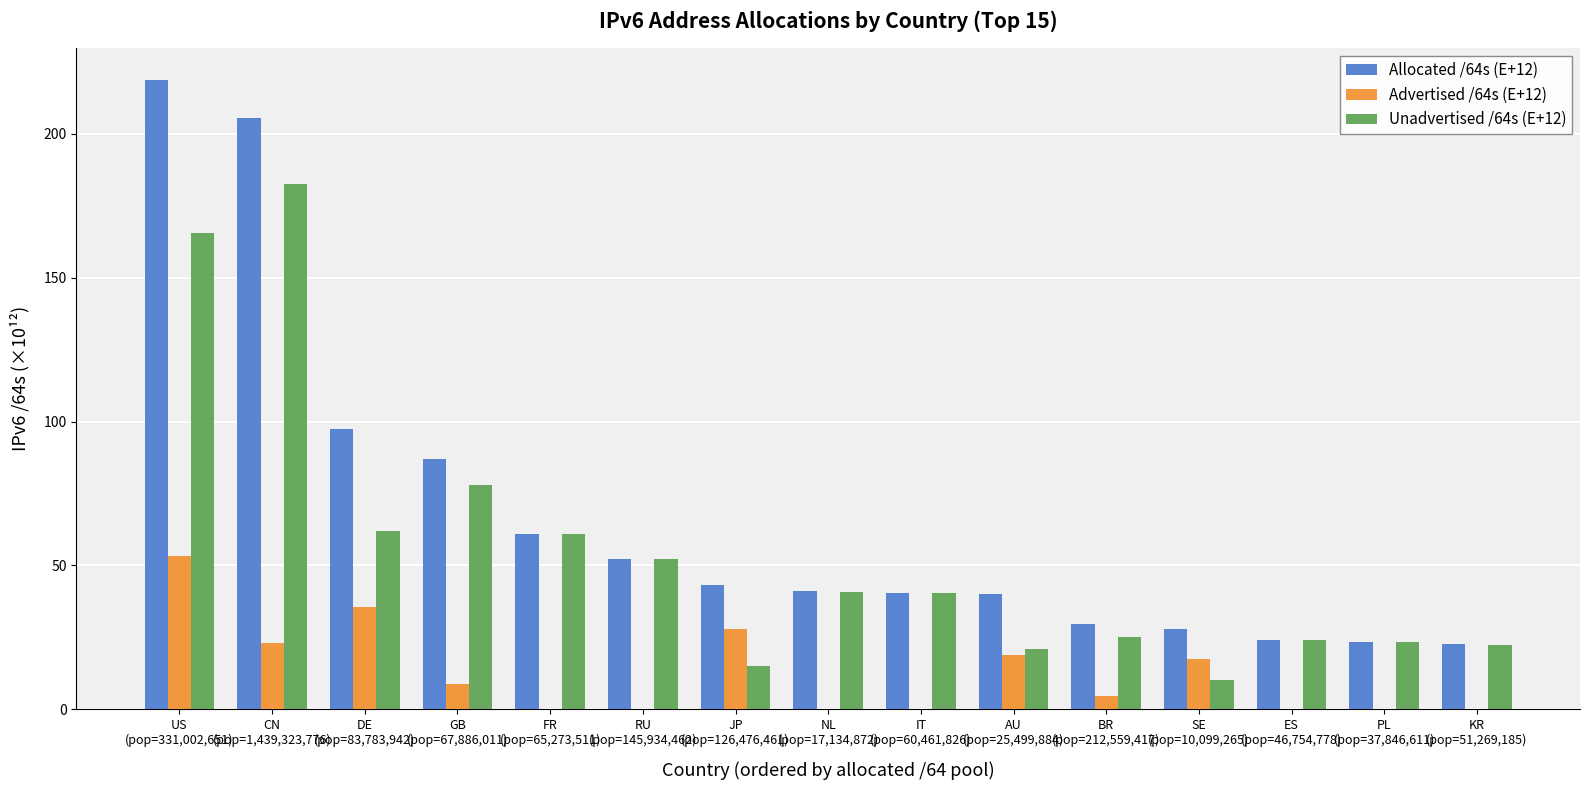

What is the maximum value for Allocated /64s (E+12)?

218.8